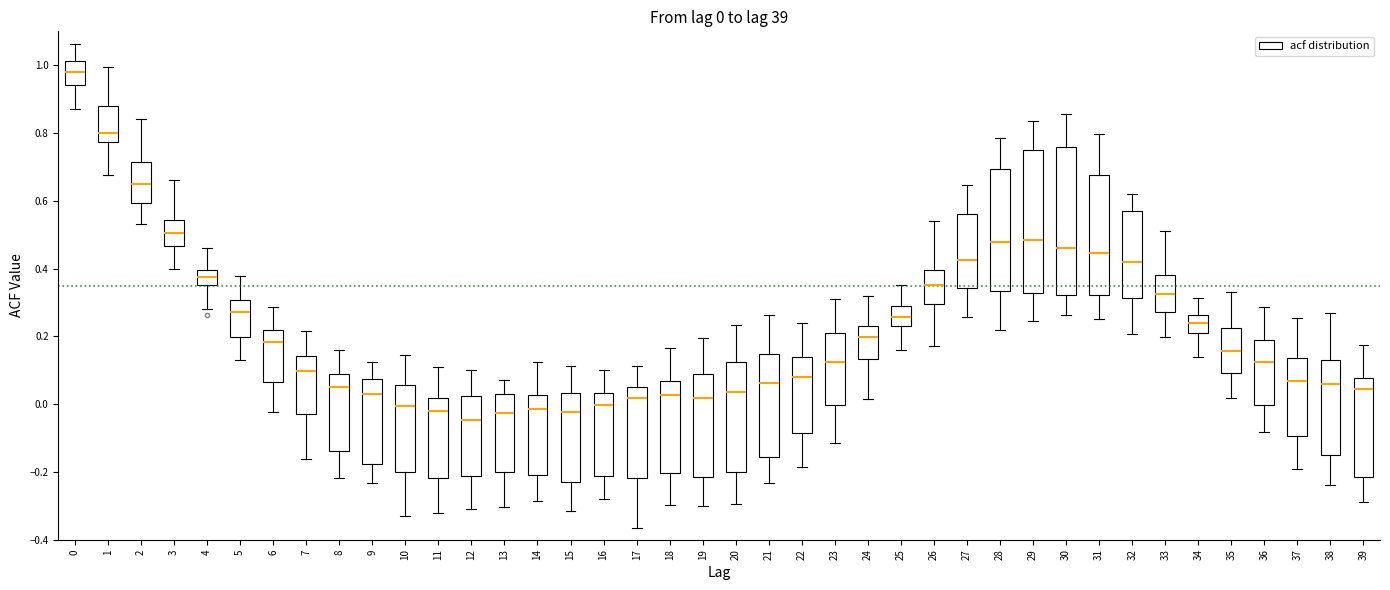

Which box's median line is the lowest?

12